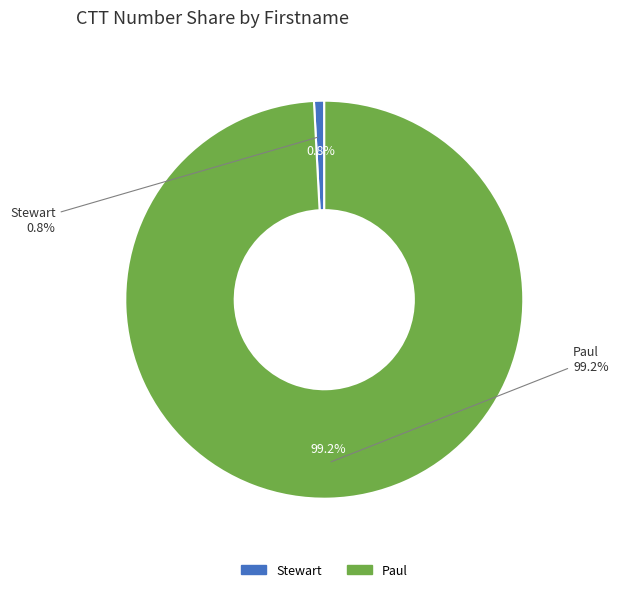

Is it true that Paul is 89% of the pie?

False